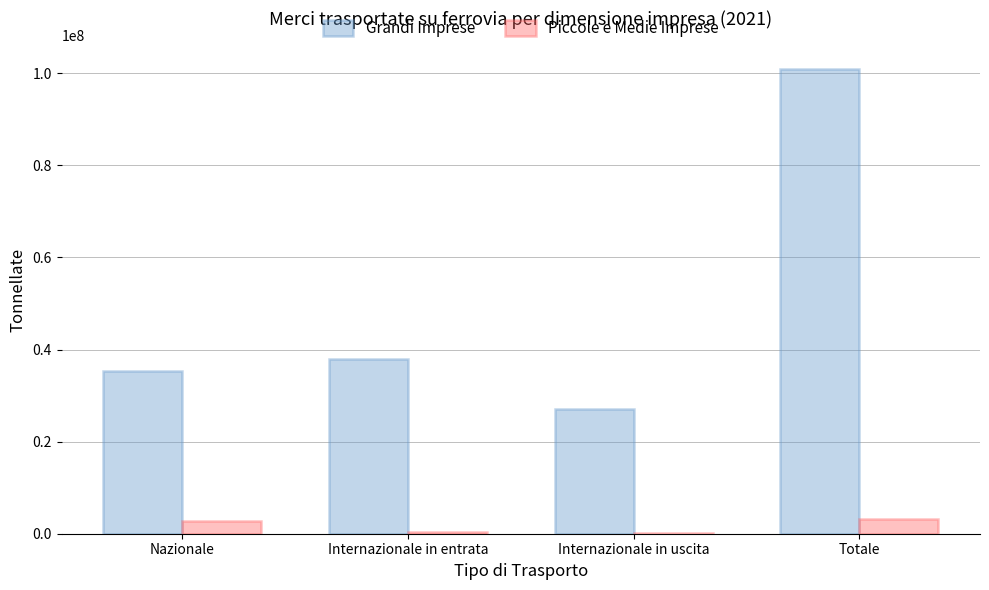

Is the value of Grandi Imprese at Nazionale greater than the value of Piccole e Medie Imprese at Internazionale in uscita?

Yes